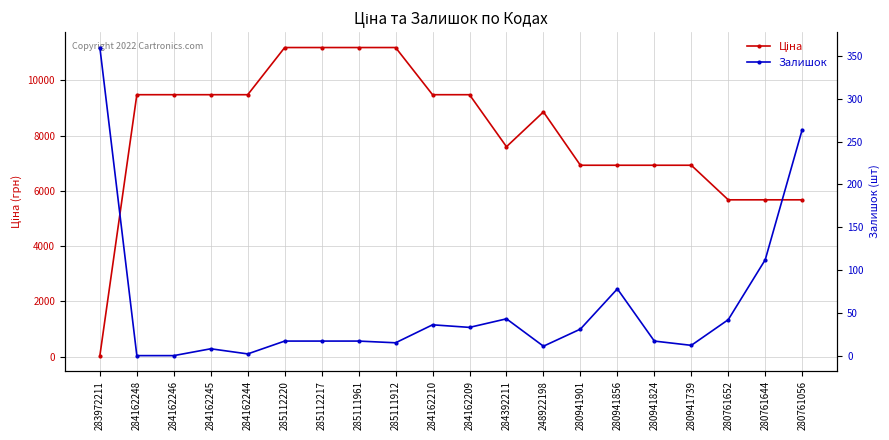

True or false: Залишок has more than 2 points higher than both neighbors.

True